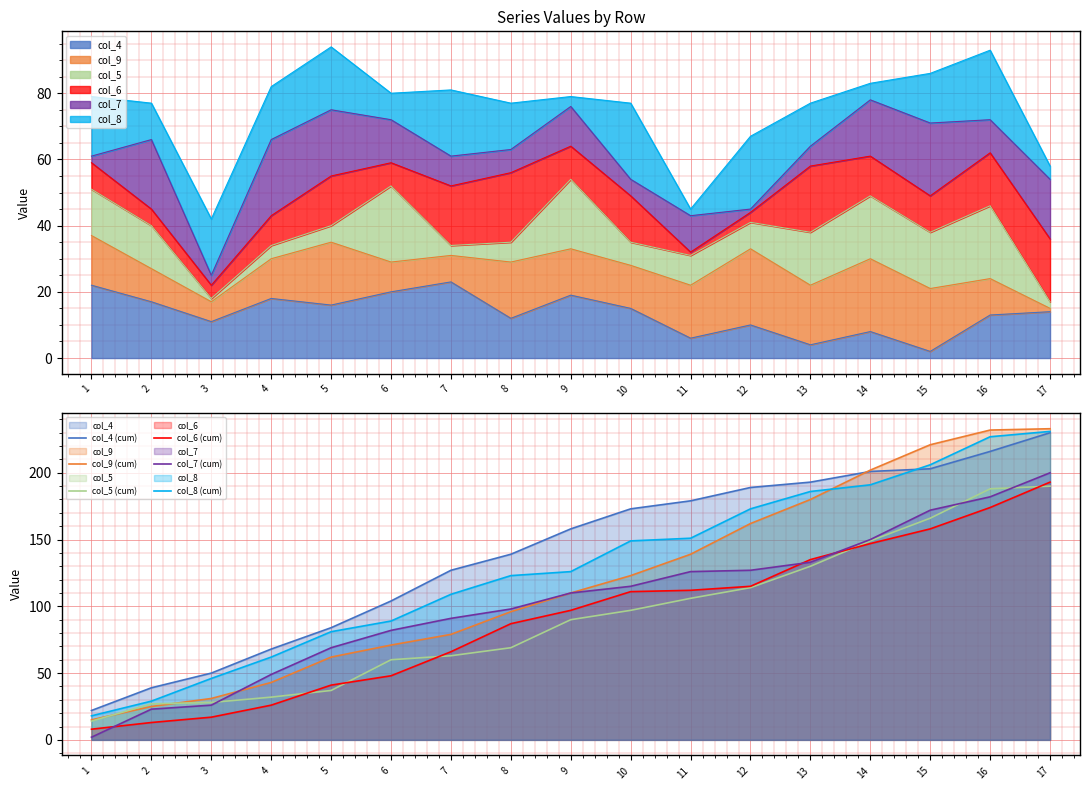

What is the sum of all col_6 (cum) values?

1548